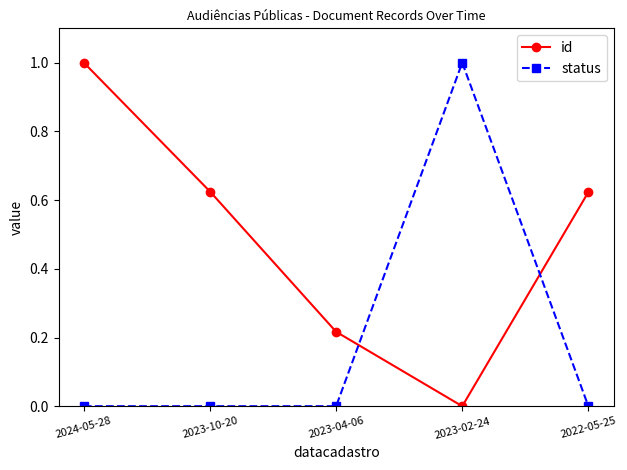

True or false: status has a value of 0.0 at 2023-04-06.

True